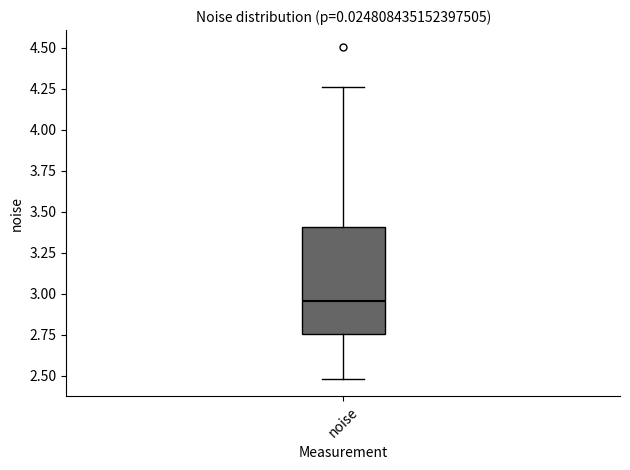

Where does the median line of the box for noise sit on the y-axis? The values are not printed on the chart, so give them approximately, as read against the axis.

2.95